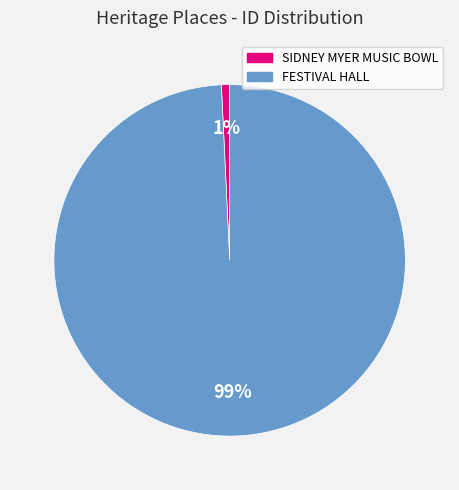

To the nearest percent, what percentage of the pie is FESTIVAL HALL?

99%